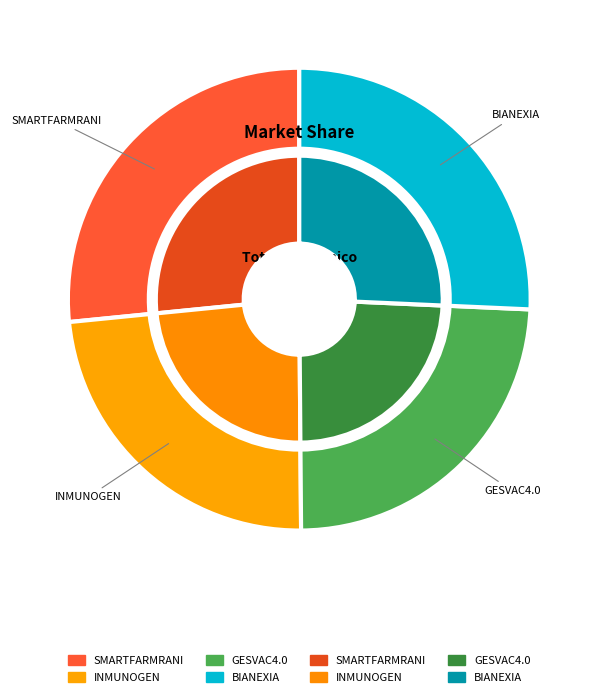

Does GESVAC4.0 account for over 50% of the chart?

No